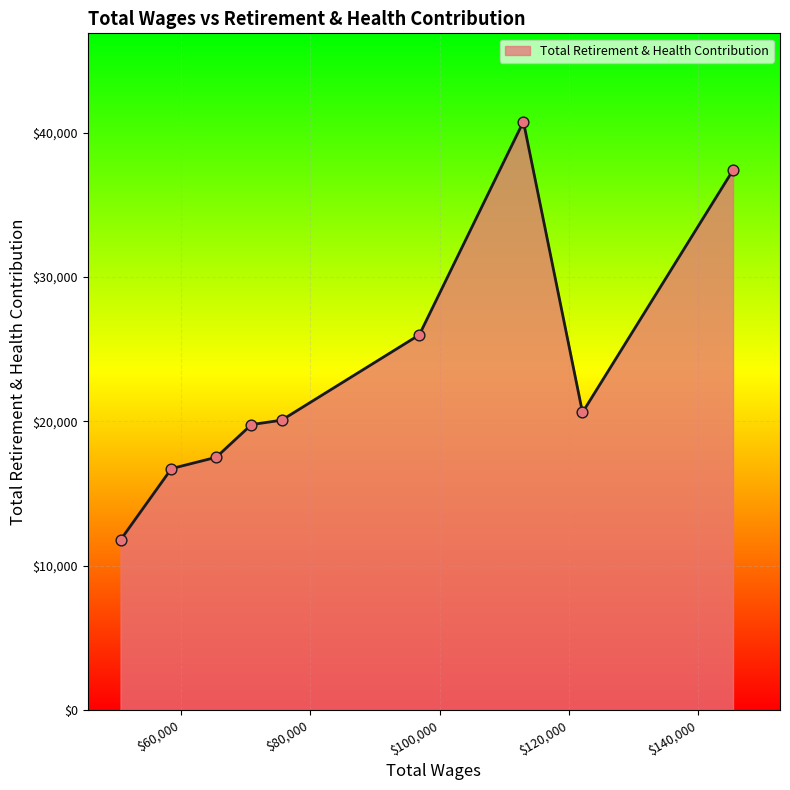

What is the maximum value shown in the chart?

40764